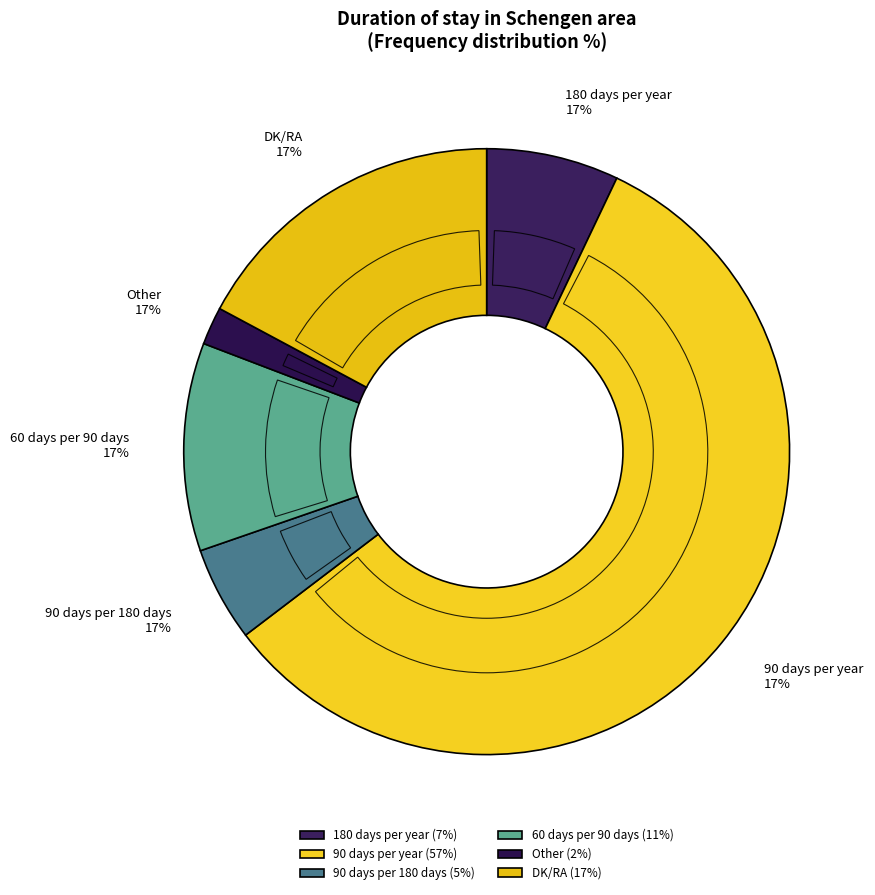

Combined, what portion of the pie is 90 days per 180 days and Other?

7.1%